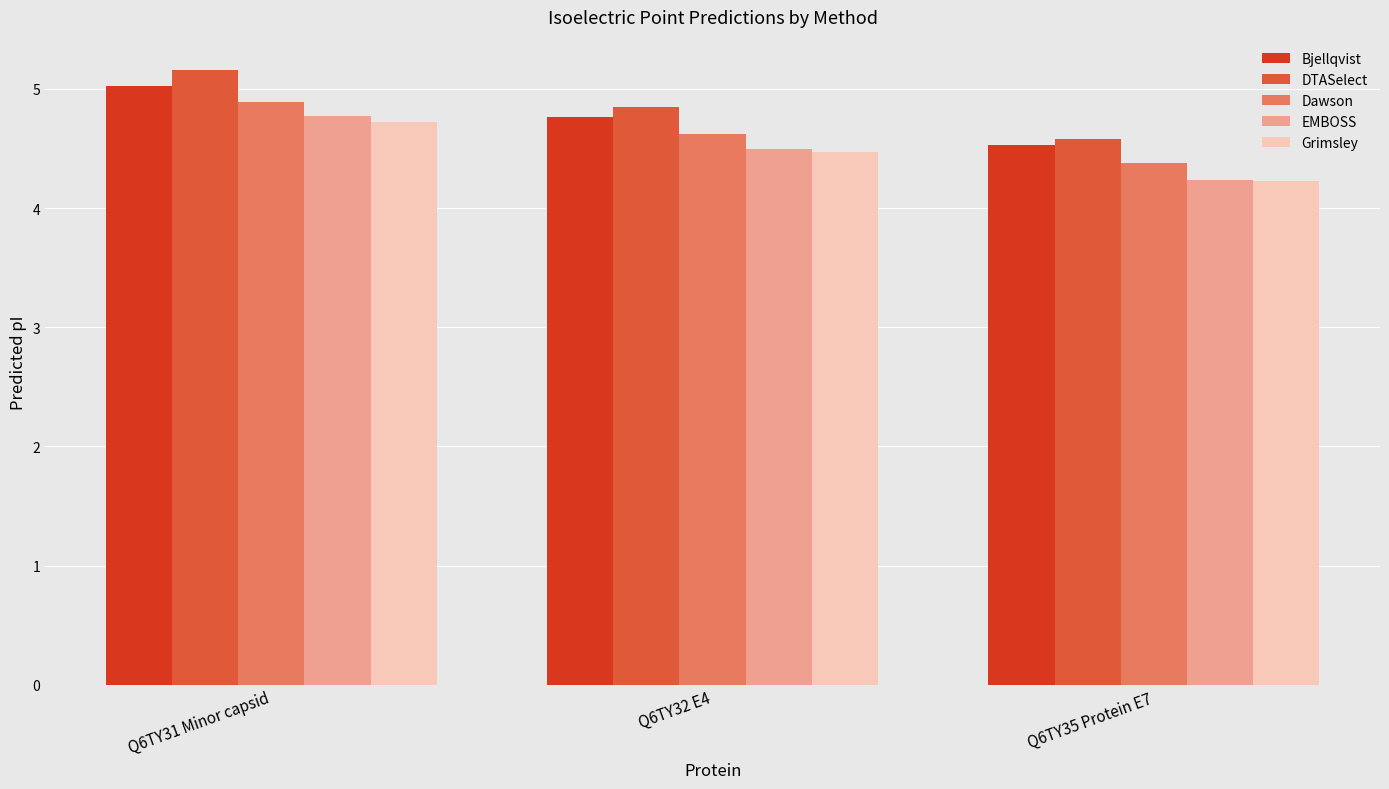

At which label is Grimsley closest to 4?

Q6TY35 Protein E7